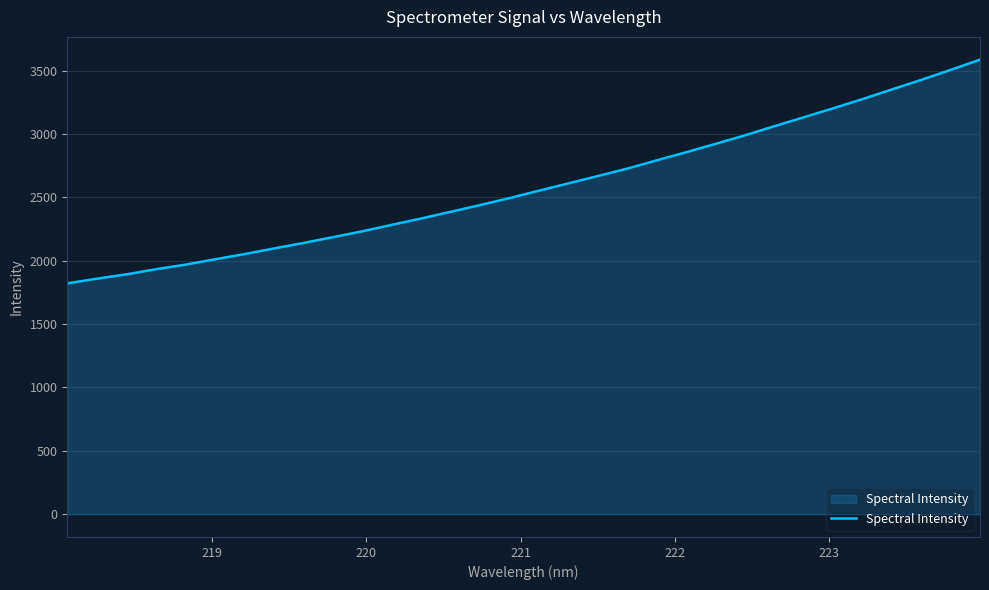

What is the greatest value displayed?

3586.8